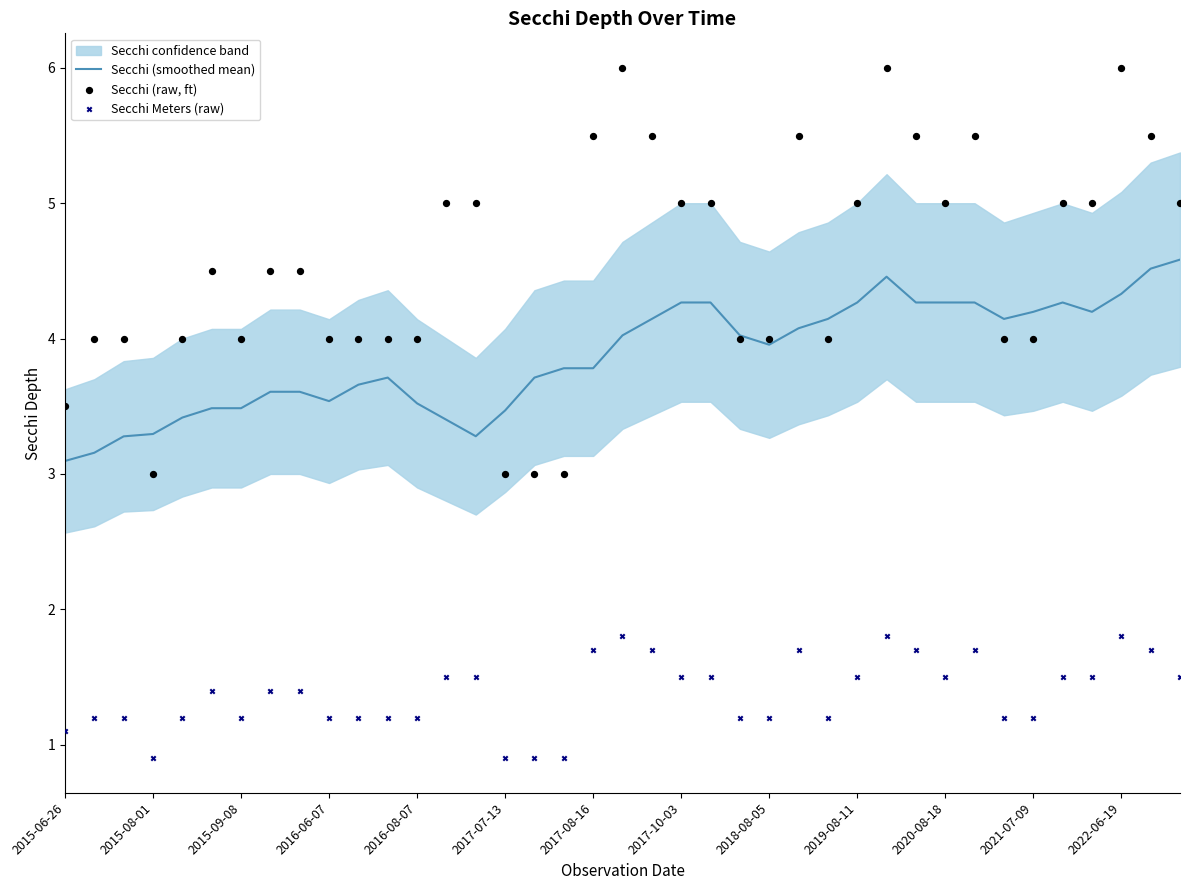

Is the value of Secchi (raw, ft) at 2016-08-07 greater than the value of Secchi (smoothed mean) at 37?

No